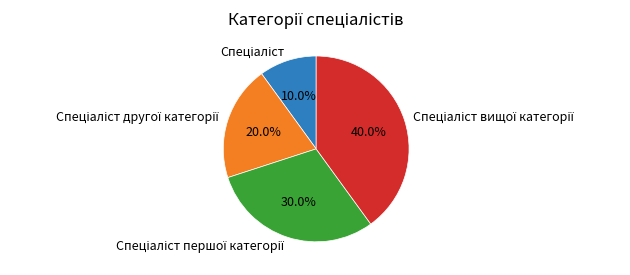

Does any single category account for the majority?

No